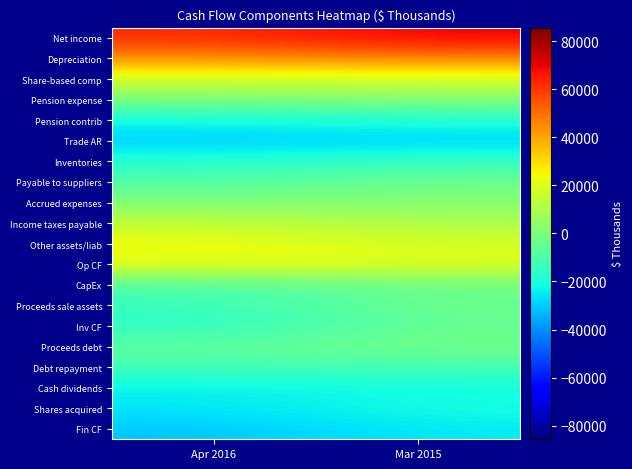

Reading left to right, extract all data points from this chart.

Net income: Apr 2016=62206.5	Mar 2015=70435.8
Depreciation: Apr 2016=44588.4	Mar 2015=47032.2
Share-based comp: Apr 2016=17857.2	Mar 2015=18115.0
Pension expense: Apr 2016=532.4	Mar 2015=2443.4
Pension contrib: Apr 2016=-21410.7	Mar 2015=-18471.2
Trade AR: Apr 2016=-30356.4	Mar 2015=-29653.9
Inventories: Apr 2016=-17988.0	Mar 2015=-14885.8
Payable to suppliers: Apr 2016=-9216.1	Mar 2015=-3149.8
Accrued expenses: Apr 2016=462.3	Mar 2015=1988.5
Income taxes payable: Apr 2016=14366.0	Mar 2015=10036.1
Other assets/liab: Apr 2016=23773.3	Mar 2015=18110.5
Op CF: Apr 2016=23328.9	Mar 2015=21879.8
CapEx: Apr 2016=-9350.4	Mar 2015=-3491.4
Proceeds sale assets: Apr 2016=-14583.4	Mar 2015=-2583.7
Inv CF: Apr 2016=-16877.3	Mar 2015=-4722.6
Proceeds debt: Apr 2016=-5885.2	Mar 2015=-1526.1
Debt repayment: Apr 2016=-11727.1	Mar 2015=-11256.6
Cash dividends: Apr 2016=-23982.1	Mar 2015=-22120.2
Shares acquired: Apr 2016=-25033.0	Mar 2015=-20471.3
Fin CF: Apr 2016=-30875.0	Mar 2015=-24672.1